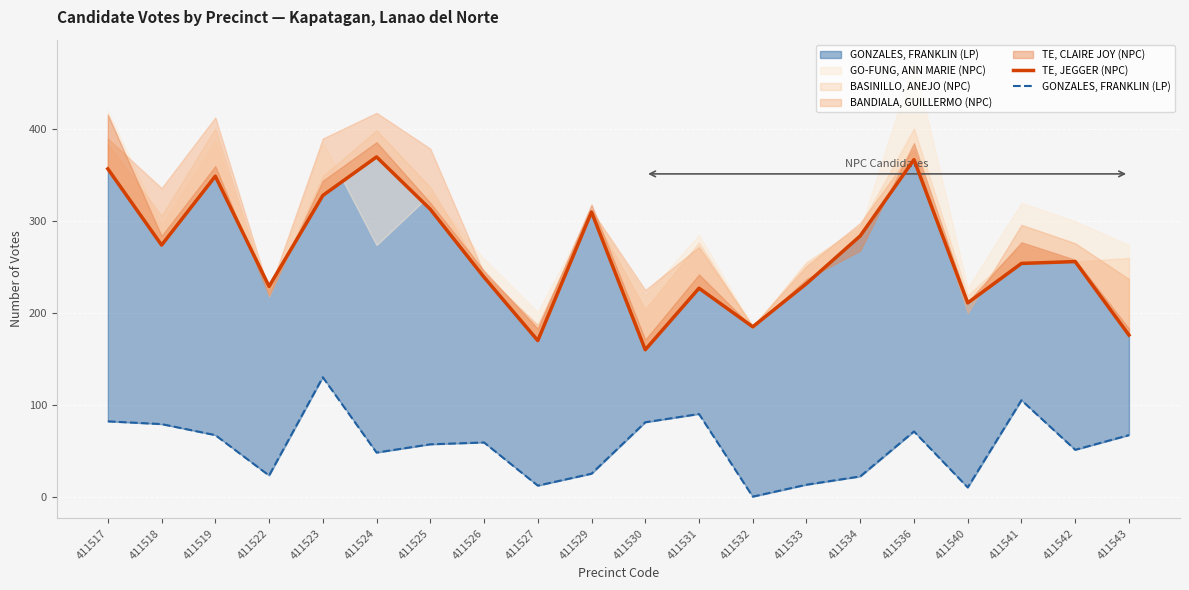

In GONZALES, FRANKLIN (LP), how many points are lower than both neighbors (excluding endpoints)?

6